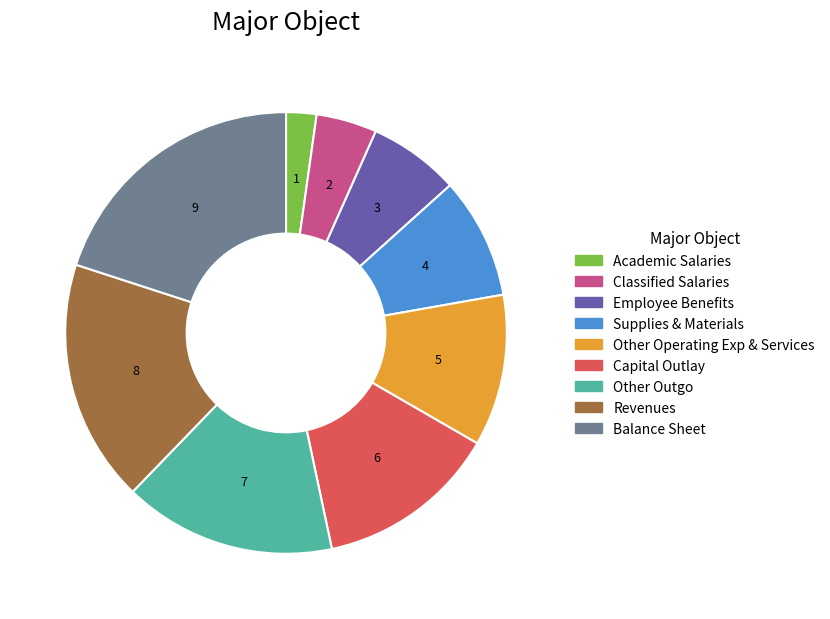

Count the number of slices in the pie.

9